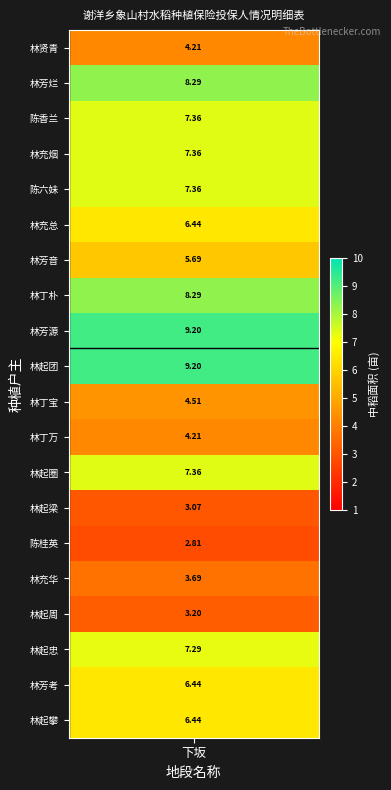

What is the difference between the maximum and minimum values?

6.4